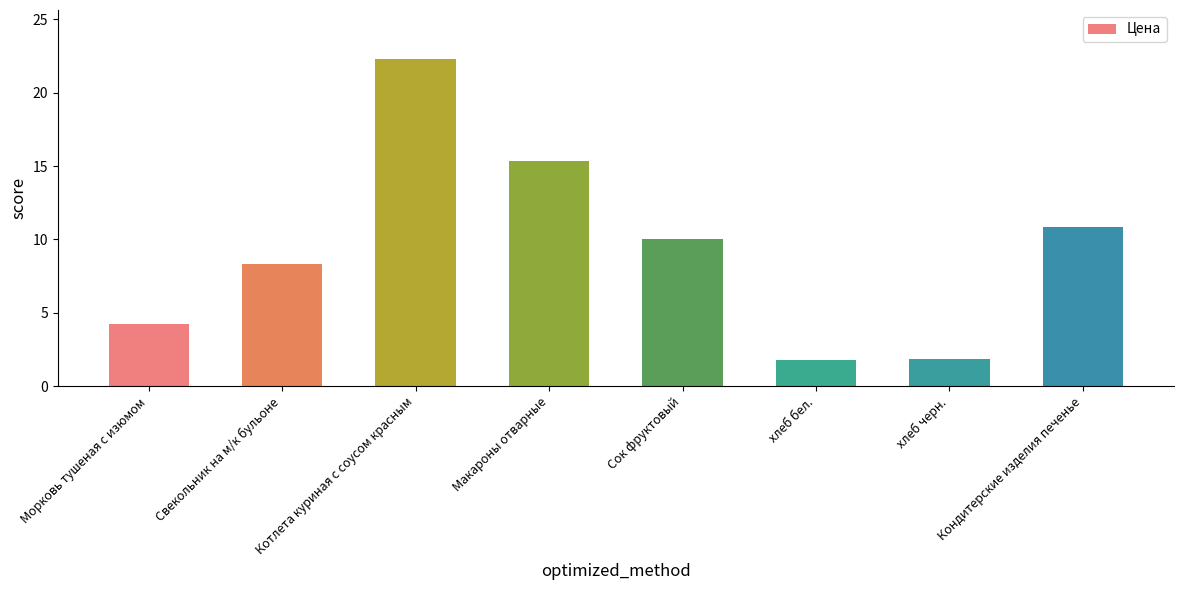

Which label corresponds to the largest value in the chart?

Котлета куриная с соусом красным